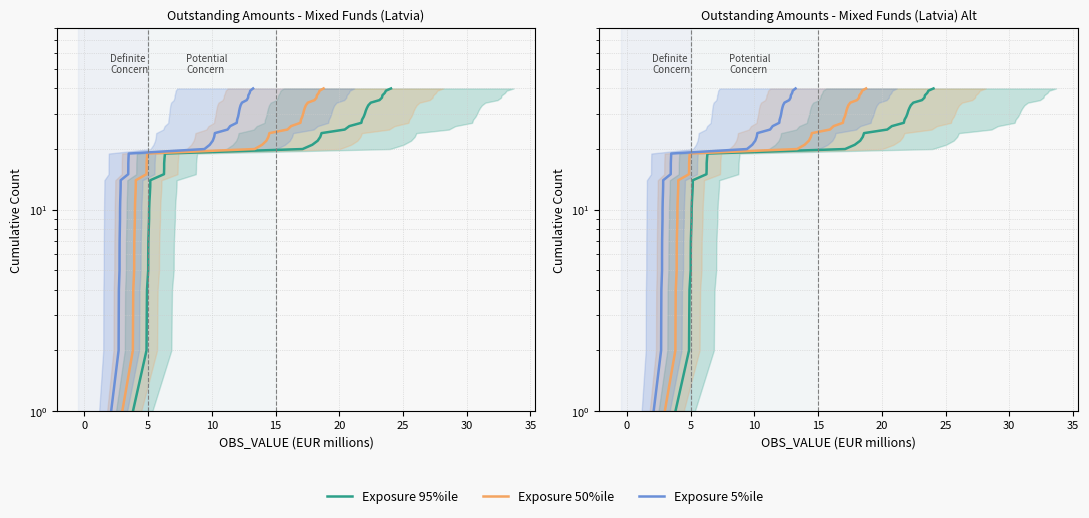

What is the difference between the maximum and minimum values in the Exposure 95%ile series?

39